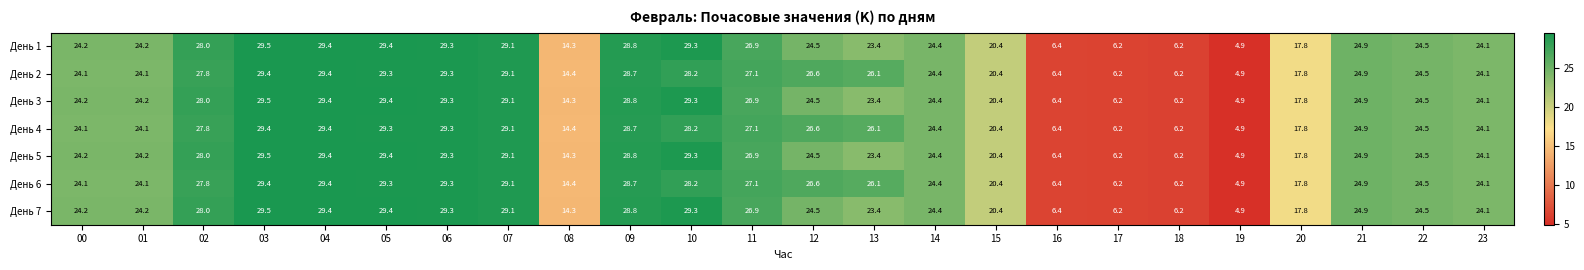

At which label does День 4 reach its minimum?

19